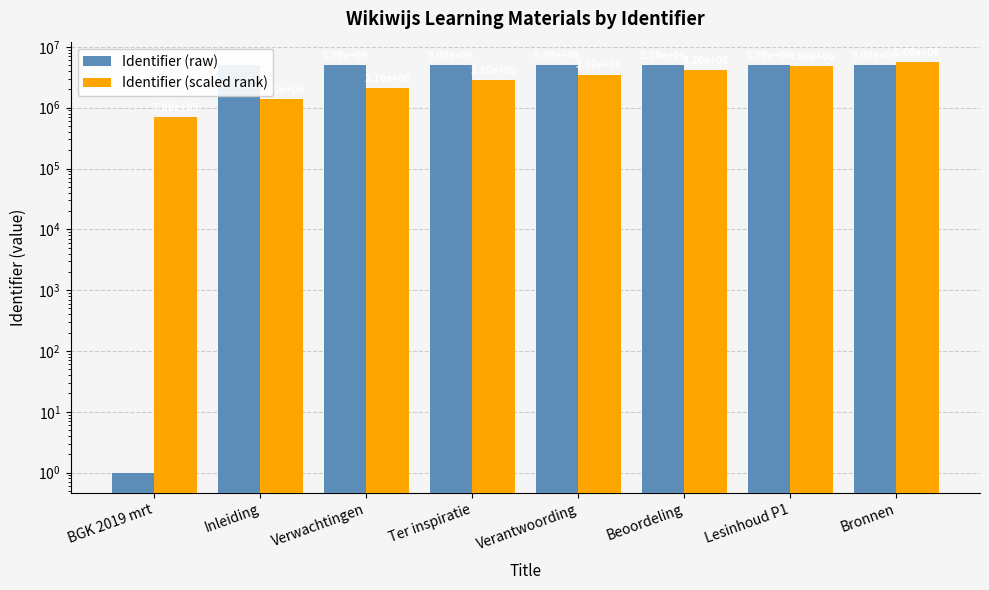

List the series in order of their peak value, highest first.

Identifier (scaled rank), Identifier (raw)